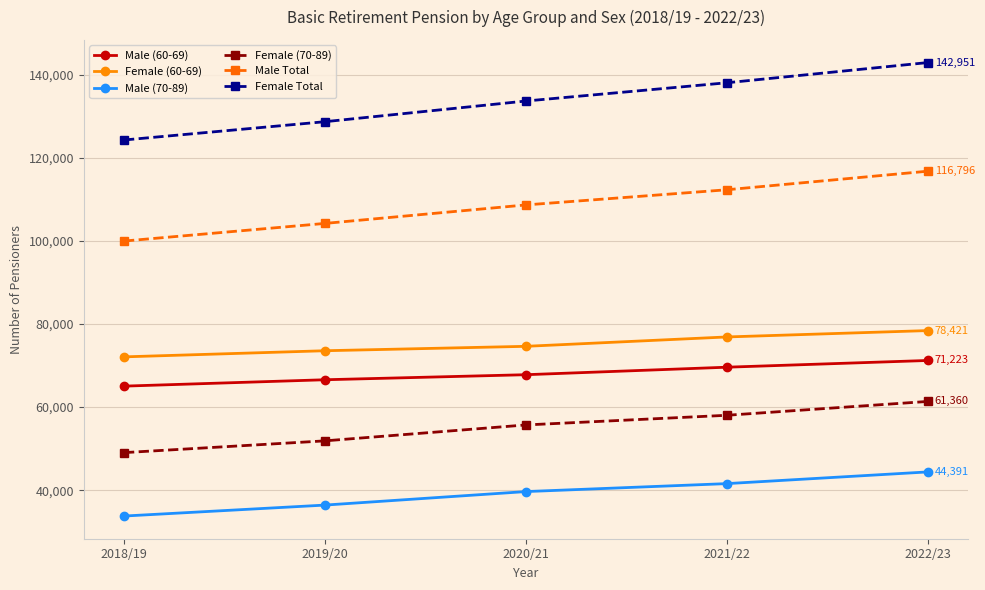

Reading left to right, transcribe all the data shown in this chart.

Male (60-69): 2018/19=65044	2019/20=66582	2020/21=67796	2021/22=69603	2022/23=71223
Female (60-69): 2018/19=72092	2019/20=73568	2020/21=74630	2021/22=76887	2022/23=78421
Male (70-89): 2018/19=33765	2019/20=36405	2020/21=39657	2021/22=41573	2022/23=44391
Female (70-89): 2018/19=49034	2019/20=51869	2020/21=55702	2021/22=58027	2022/23=61360
Male Total: 2018/19=99973	2019/20=104222	2020/21=108675	2021/22=112324	2022/23=116796
Female Total: 2018/19=124304	2019/20=128713	2020/21=133692	2021/22=138087	2022/23=142951